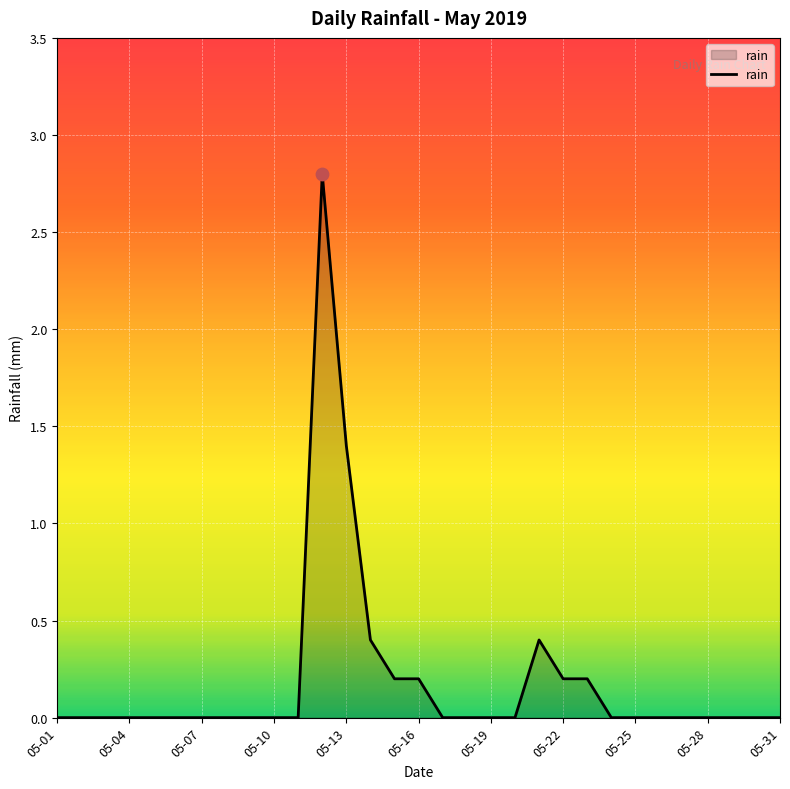

What is the difference between the maximum and minimum values?

2.8